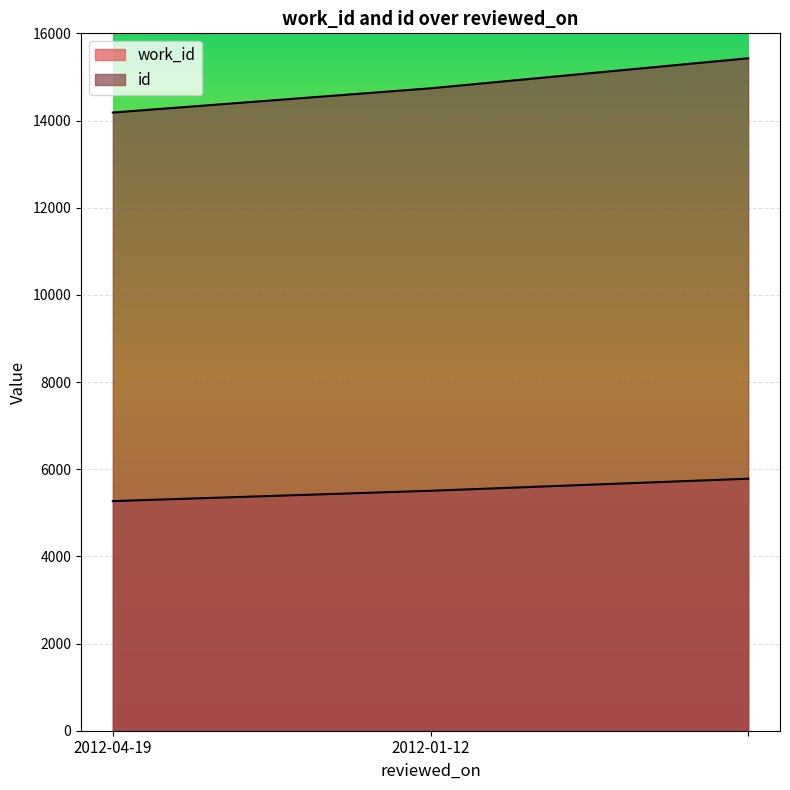

At how many categories does at least one series exceed 6160?

3